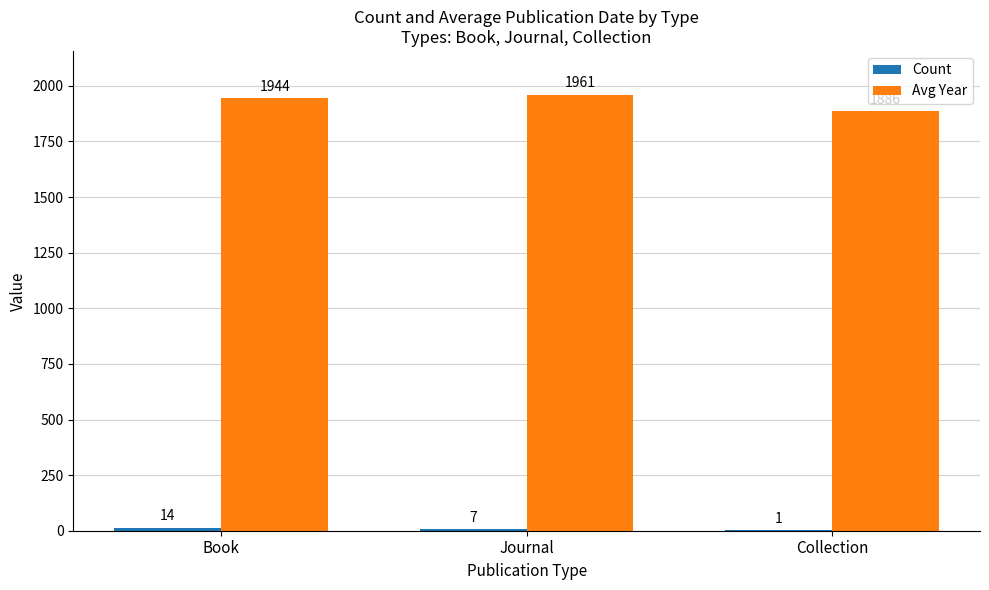

What is the highest value of the Avg Year series?

1961